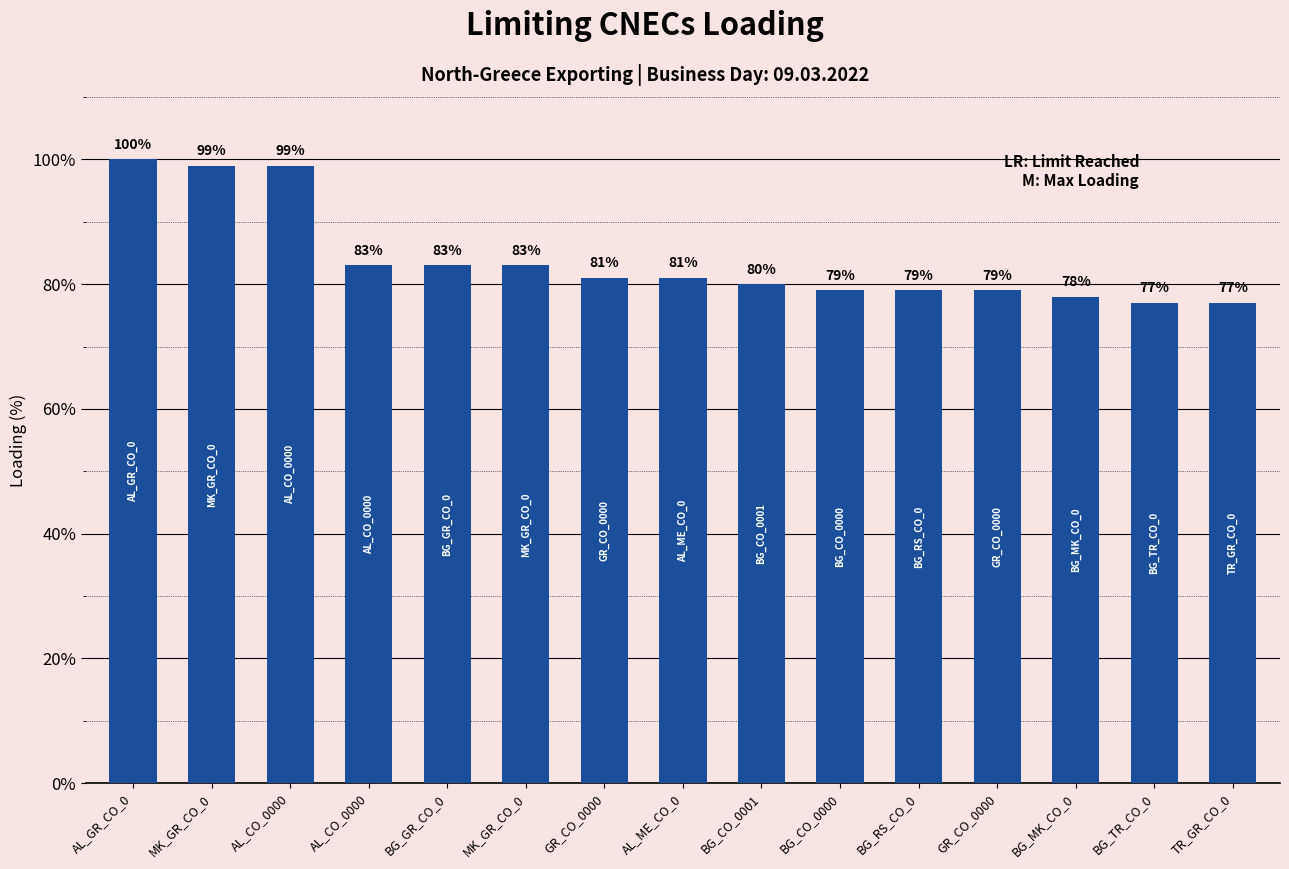

How many categories are shown in the chart?

15